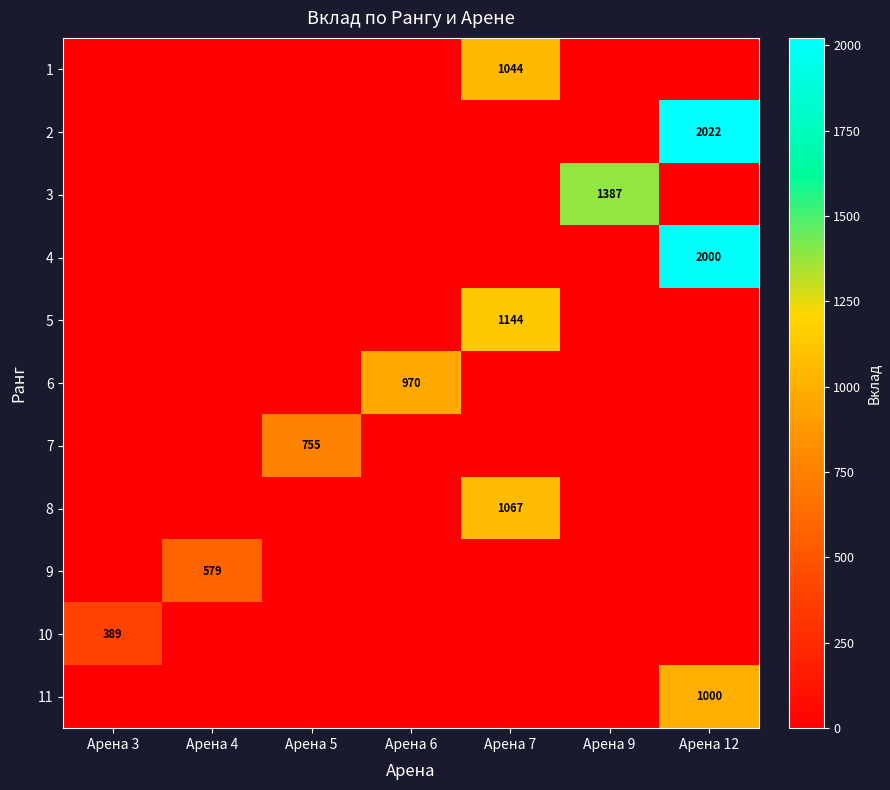

True or false: 10 has a value of 389 at Арена 3.

True